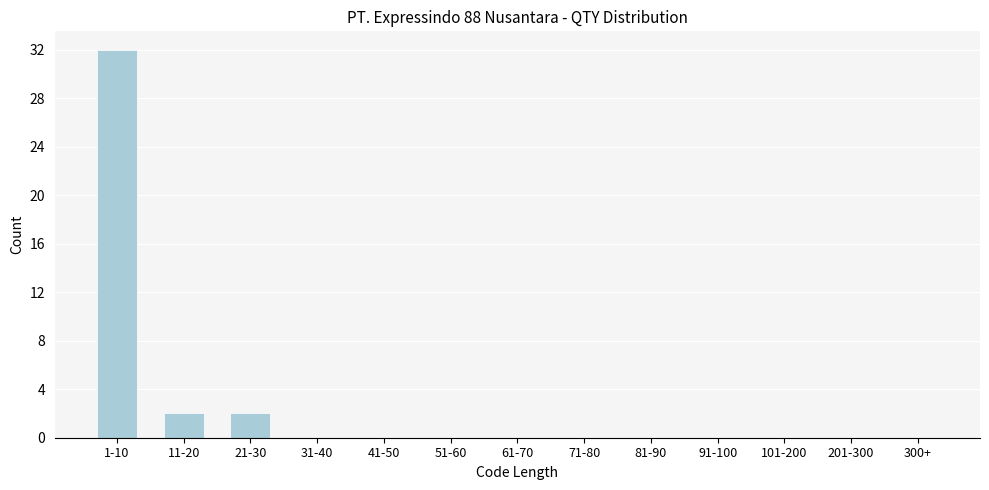

Reading left to right, extract all data points from this chart.

1-10=32	11-20=2	21-30=2	31-40=0	41-50=0	51-60=0	61-70=0	71-80=0	81-90=0	91-100=0	101-200=0	201-300=0	300+=0